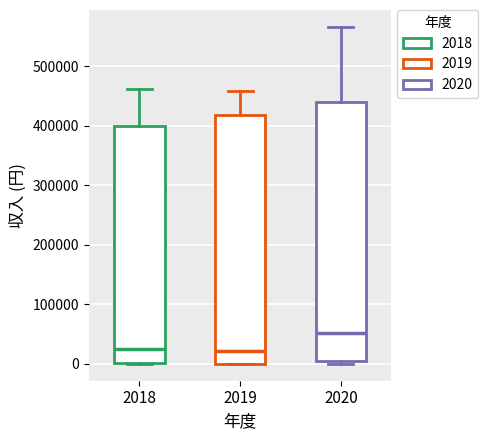

Reading left to right, read every box against the y-axis: the position of its median line, the range the box covers, and the ends of its whiskers. The values are not printed on the chart, so give them approximately, as read against the axis.

2018: median 30000, box 0 to 400000, whiskers 0 to 460000
2019: median 20000, box 0 to 420000, whiskers 0 to 460000
2020: median 50000, box 0 to 440000, whiskers 0 (just below the box's lower edge) to 570000